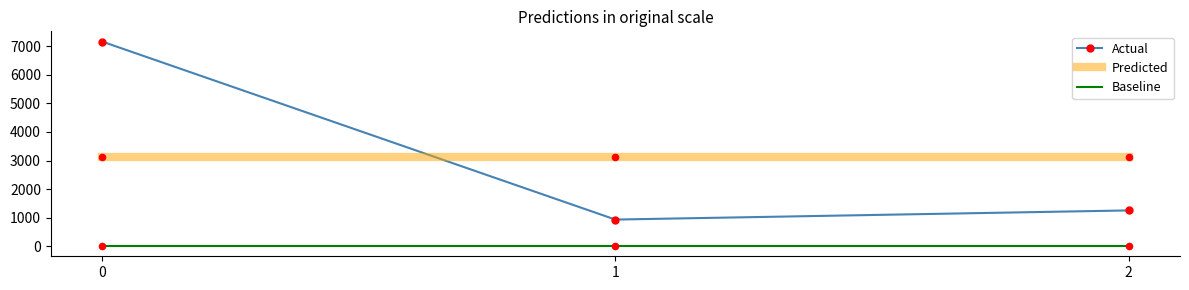

At how many categories does at least one series exceed 4034?

1